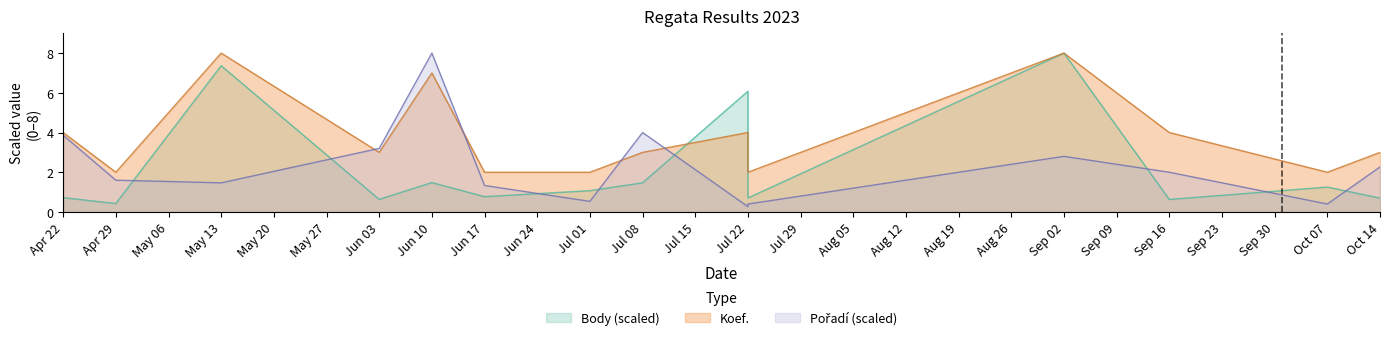

Reading left to right, transcribe all the data shown in this chart.

Body: 0.7	0.4	7.4	0.6	1.5	0.8	1.1	1.5	6.1	0.7	8.0	0.6	1.3	0.7
Koef.: 4.0	2.0	8.0	3.0	7.0	2.0	2.0	3.0	4.0	2.0	8.0	4.0	2.0	3.0
Pořadí: 3.9	1.6	1.5	3.2	8.0	1.3	0.5	4.0	0.3	0.4	2.8	2.0	0.4	2.3